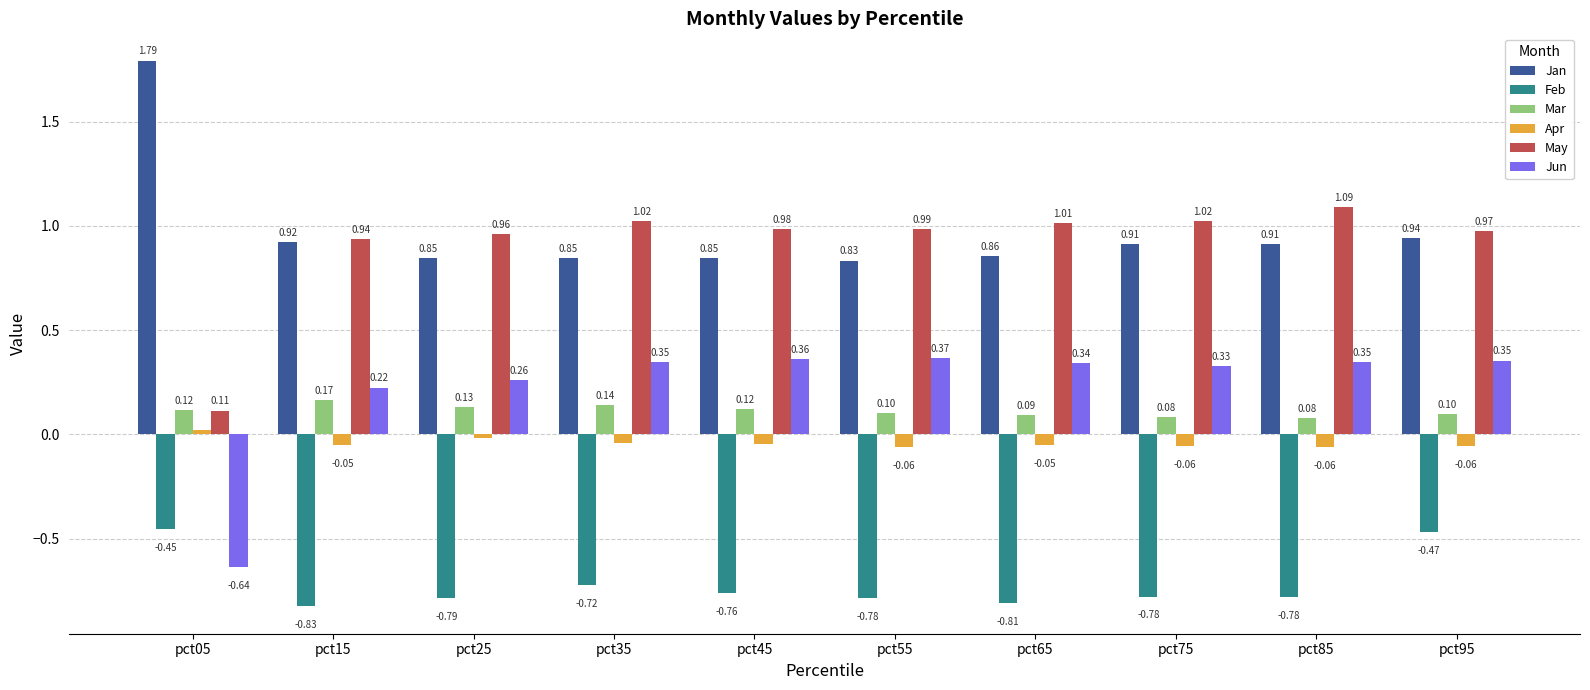

How many bars are there in total?

60